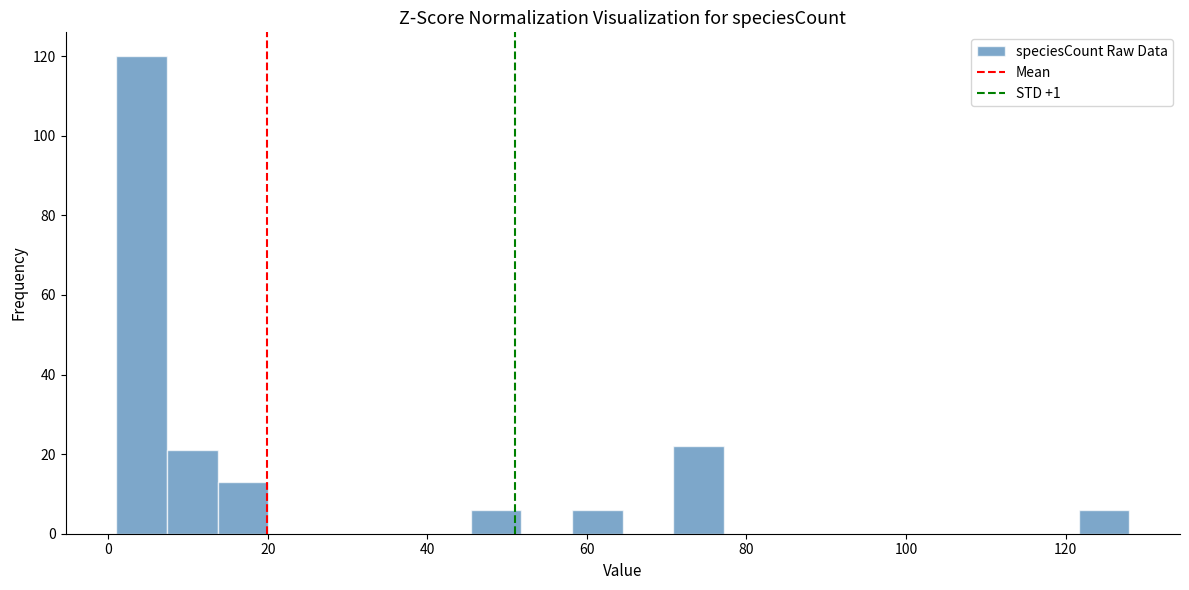

Around what value on the x-axis is the tallest bar? Give the approximate position of its centre, as read against the axis.

4